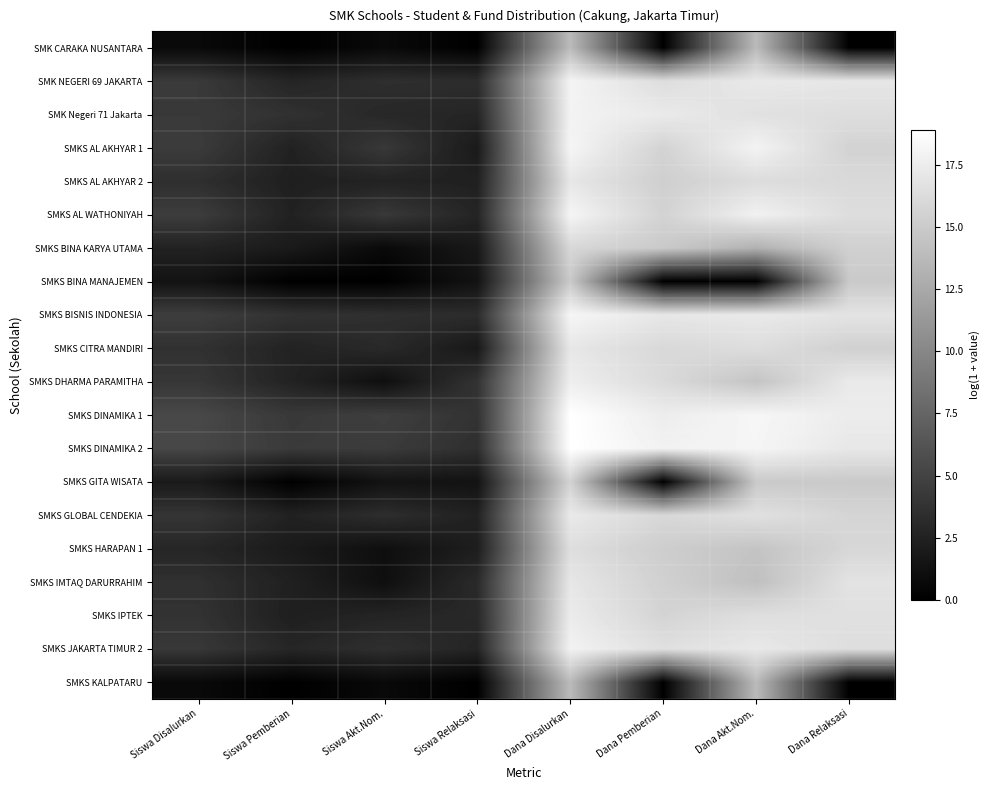

Reading left to right, what are all the values shown in this chart?

SMK CARAKA NUSANTARA: Siswa Disalurkan=0.7	Siswa Pemberian=0.0	Siswa Akt.Nom.=0.7	Siswa Relaksasi=0.0	Dana Disalurkan=13.8	Dana Pemberian=0.0	Dana Akt.Nom.=13.8	Dana Relaksasi=0.0
SMK NEGERI 69 JAKARTA: Siswa Disalurkan=4.3	Siswa Pemberian=2.7	Siswa Akt.Nom.=3.5	Siswa Relaksasi=3.3	Dana Disalurkan=18.0	Dana Pemberian=16.4	Dana Akt.Nom.=17.2	Dana Relaksasi=17.1
SMK Negeri 71 Jakarta: Siswa Disalurkan=4.3	Siswa Pemberian=3.7	Siswa Akt.Nom.=2.9	Siswa Relaksasi=2.8	Dana Disalurkan=18.0	Dana Pemberian=17.3	Dana Akt.Nom.=16.6	Dana Relaksasi=16.4
SMKS AL AKHYAR 1: Siswa Disalurkan=4.4	Siswa Pemberian=2.5	Siswa Akt.Nom.=4.2	Siswa Relaksasi=1.9	Dana Disalurkan=18.2	Dana Pemberian=15.6	Dana Akt.Nom.=18.0	Dana Relaksasi=15.6
SMKS AL AKHYAR 2: Siswa Disalurkan=3.5	Siswa Pemberian=2.3	Siswa Akt.Nom.=2.6	Siswa Relaksasi=2.4	Dana Disalurkan=17.1	Dana Pemberian=15.3	Dana Akt.Nom.=16.3	Dana Relaksasi=16.1
SMKS AL WATHONIYAH: Siswa Disalurkan=4.5	Siswa Pemberian=2.5	Siswa Akt.Nom.=4.2	Siswa Relaksasi=2.7	Dana Disalurkan=18.1	Dana Pemberian=15.6	Dana Akt.Nom.=17.9	Dana Relaksasi=16.4
SMKS BINA KARYA UTAMA: Siswa Disalurkan=2.6	Siswa Pemberian=1.9	Siswa Akt.Nom.=0.7	Siswa Relaksasi=1.8	Dana Disalurkan=16.0	Dana Pemberian=14.9	Dana Akt.Nom.=13.1	Dana Relaksasi=15.4
SMKS BINA MANAJEMEN: Siswa Disalurkan=1.4	Siswa Pemberian=0.0	Siswa Akt.Nom.=0.0	Siswa Relaksasi=1.4	Dana Disalurkan=14.9	Dana Pemberian=0.0	Dana Akt.Nom.=0.0	Dana Relaksasi=14.9
SMKS BISNIS INDONESIA: Siswa Disalurkan=4.6	Siswa Pemberian=3.7	Siswa Akt.Nom.=3.5	Siswa Relaksasi=3.3	Dana Disalurkan=18.2	Dana Pemberian=17.1	Dana Akt.Nom.=17.3	Dana Relaksasi=16.8
SMKS CITRA MANDIRI: Siswa Disalurkan=3.7	Siswa Pemberian=2.6	Siswa Akt.Nom.=3.1	Siswa Relaksasi=1.8	Dana Disalurkan=17.1	Dana Pemberian=16.0	Dana Akt.Nom.=16.4	Dana Relaksasi=15.4
SMKS DHARMA PARAMITHA: Siswa Disalurkan=4.1	Siswa Pemberian=2.6	Siswa Akt.Nom.=1.1	Siswa Relaksasi=3.8	Dana Disalurkan=17.6	Dana Pemberian=16.2	Dana Akt.Nom.=14.5	Dana Relaksasi=17.3
SMKS DINAMIKA 1: Siswa Disalurkan=5.4	Siswa Pemberian=4.2	Siswa Akt.Nom.=4.7	Siswa Relaksasi=3.8	Dana Disalurkan=18.9	Dana Pemberian=17.5	Dana Akt.Nom.=18.2	Dana Relaksasi=17.5
SMKS DINAMIKA 2: Siswa Disalurkan=5.3	Siswa Pemberian=4.4	Siswa Akt.Nom.=4.4	Siswa Relaksasi=3.5	Dana Disalurkan=18.9	Dana Pemberian=17.9	Dana Akt.Nom.=18.2	Dana Relaksasi=17.1
SMKS GITA WISATA: Siswa Disalurkan=1.9	Siswa Pemberian=0.0	Siswa Akt.Nom.=1.4	Siswa Relaksasi=1.4	Dana Disalurkan=15.6	Dana Pemberian=0.0	Dana Akt.Nom.=14.9	Dana Relaksasi=14.9
SMKS GLOBAL CENDEKIA: Siswa Disalurkan=4.0	Siswa Pemberian=2.5	Siswa Akt.Nom.=3.4	Siswa Relaksasi=2.5	Dana Disalurkan=17.3	Dana Pemberian=16.0	Dana Akt.Nom.=16.6	Dana Relaksasi=15.8
SMKS HARAPAN 1: Siswa Disalurkan=2.8	Siswa Pemberian=1.9	Siswa Akt.Nom.=1.1	Siswa Relaksasi=2.2	Dana Disalurkan=16.5	Dana Pemberian=15.2	Dana Akt.Nom.=14.5	Dana Relaksasi=15.9
SMKS IMTAQ DARURRAHIM: Siswa Disalurkan=3.6	Siswa Pemberian=2.4	Siswa Akt.Nom.=1.1	Siswa Relaksasi=3.1	Dana Disalurkan=17.1	Dana Pemberian=15.4	Dana Akt.Nom.=14.2	Dana Relaksasi=16.8
SMKS IPTEK: Siswa Disalurkan=3.8	Siswa Pemberian=2.3	Siswa Akt.Nom.=2.7	Siswa Relaksasi=3.0	Dana Disalurkan=17.4	Dana Pemberian=15.7	Dana Akt.Nom.=16.5	Dana Relaksasi=16.6
SMKS JAKARTA TIMUR 2: Siswa Disalurkan=4.1	Siswa Pemberian=2.8	Siswa Akt.Nom.=3.5	Siswa Relaksasi=2.7	Dana Disalurkan=17.9	Dana Pemberian=16.6	Dana Akt.Nom.=17.2	Dana Relaksasi=16.4
SMKS KALPATARU: Siswa Disalurkan=0.7	Siswa Pemberian=0.0	Siswa Akt.Nom.=0.7	Siswa Relaksasi=0.0	Dana Disalurkan=13.8	Dana Pemberian=0.0	Dana Akt.Nom.=13.8	Dana Relaksasi=0.0